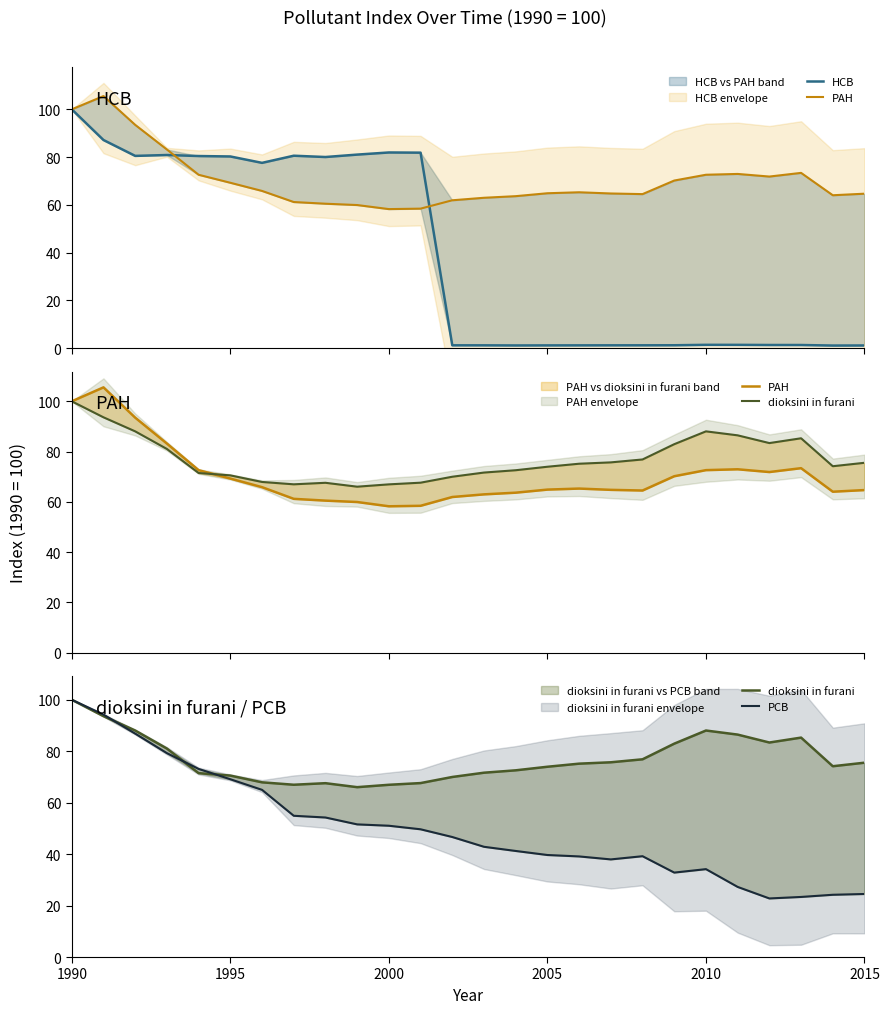

At which label does dioksini in furani first exceed 75?

1990